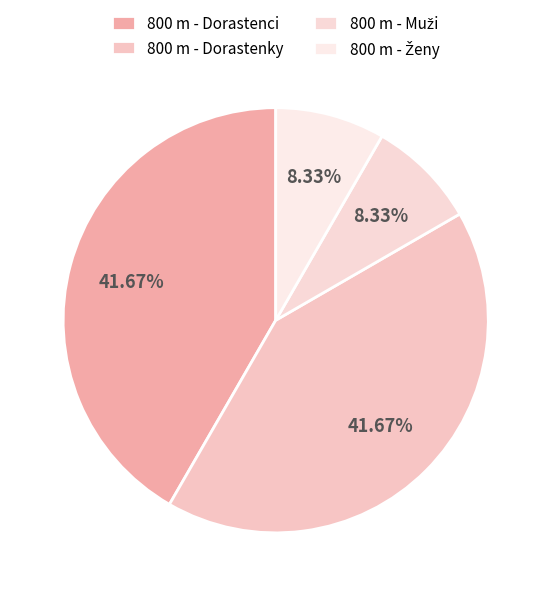

What percentage is the 800 m - Dorastenci slice, to the nearest percent?

42%